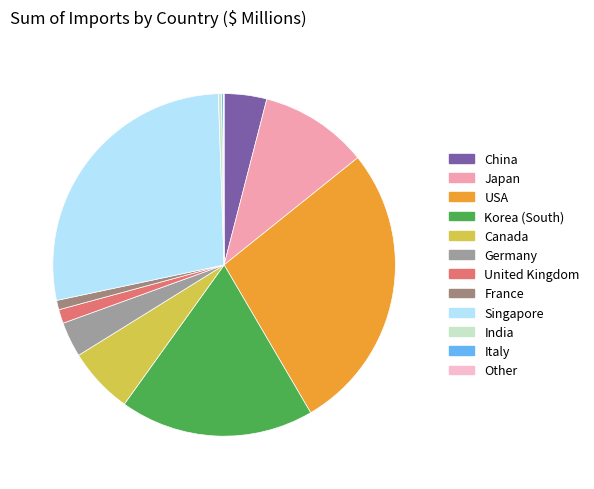

What is the smallest slice in the pie chart?

Other